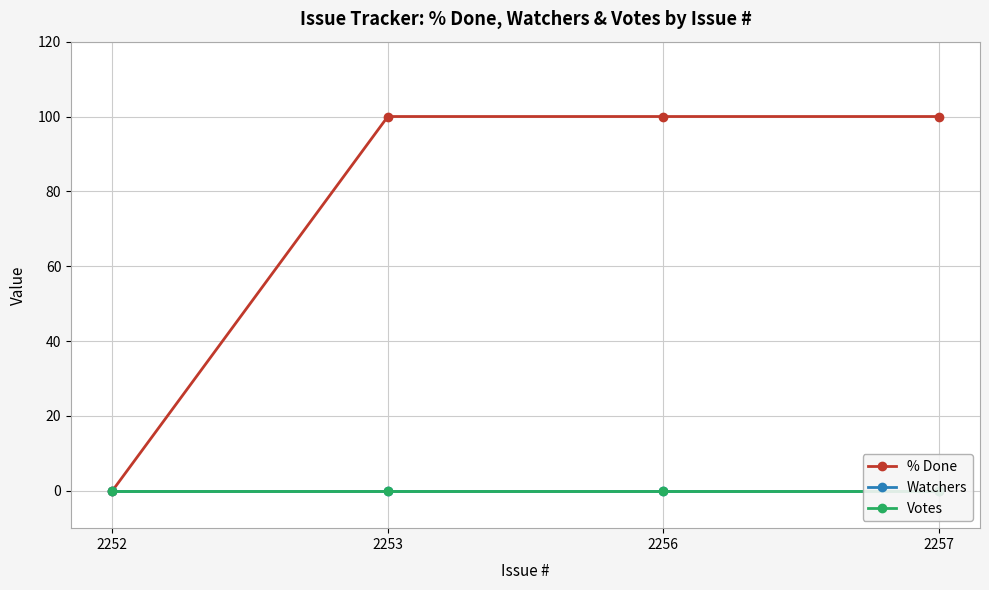

True or false: % Done has a value of 100 at 2257.

True